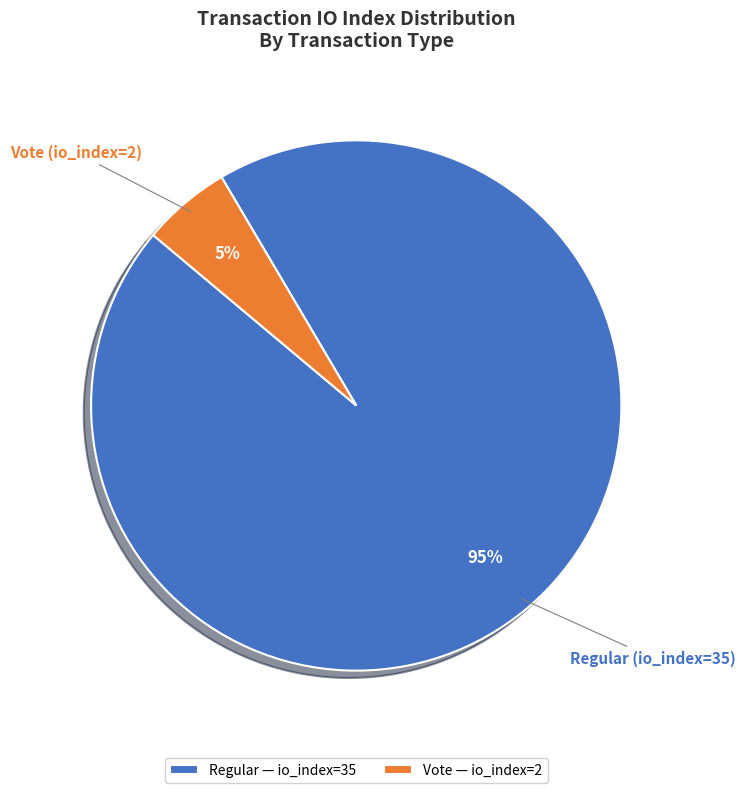

Approximately how many times larger is the value at Vote (io_index=2) compared to Regular (io_index=35)?

0.1